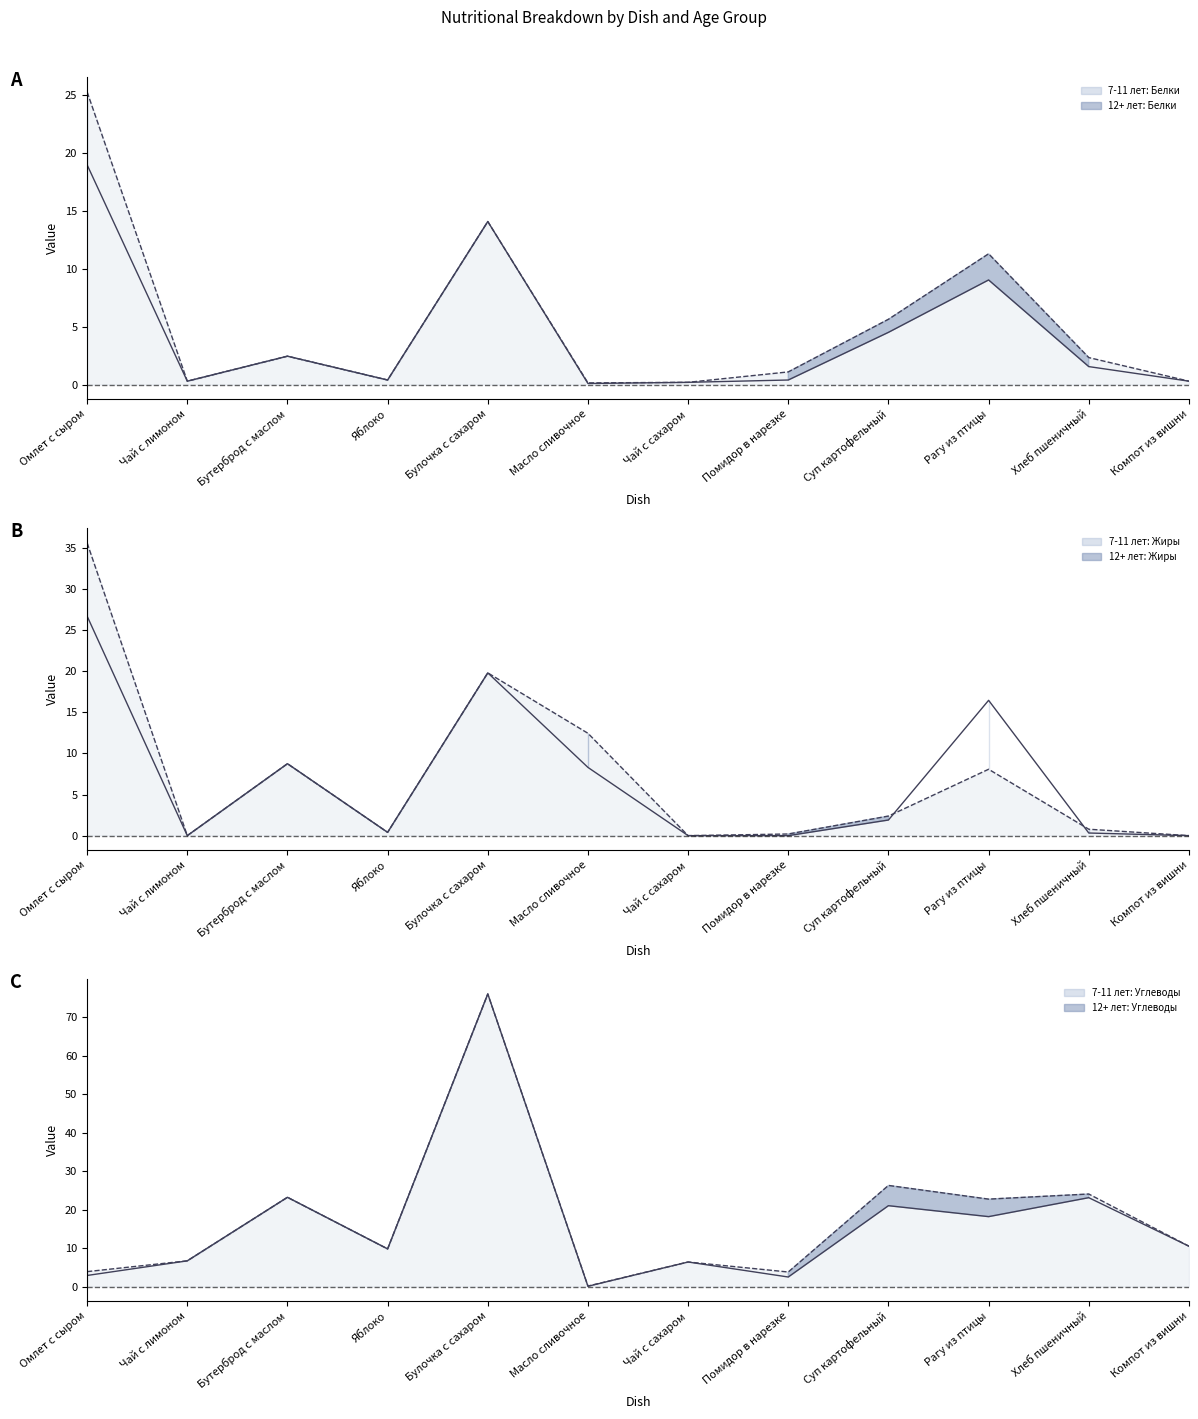

Which series has the widest spread of values?

7-11 лет: Углеводы